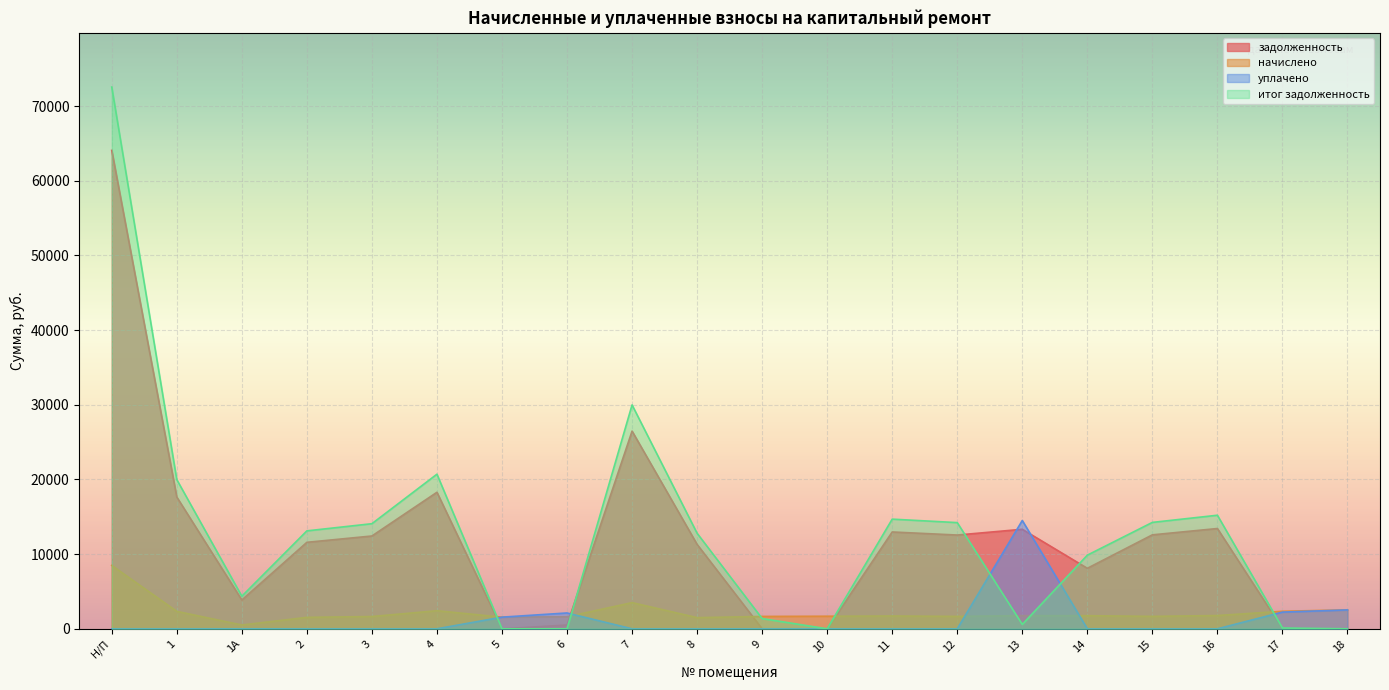

At how many categories does at least one series exceed 20557?

3